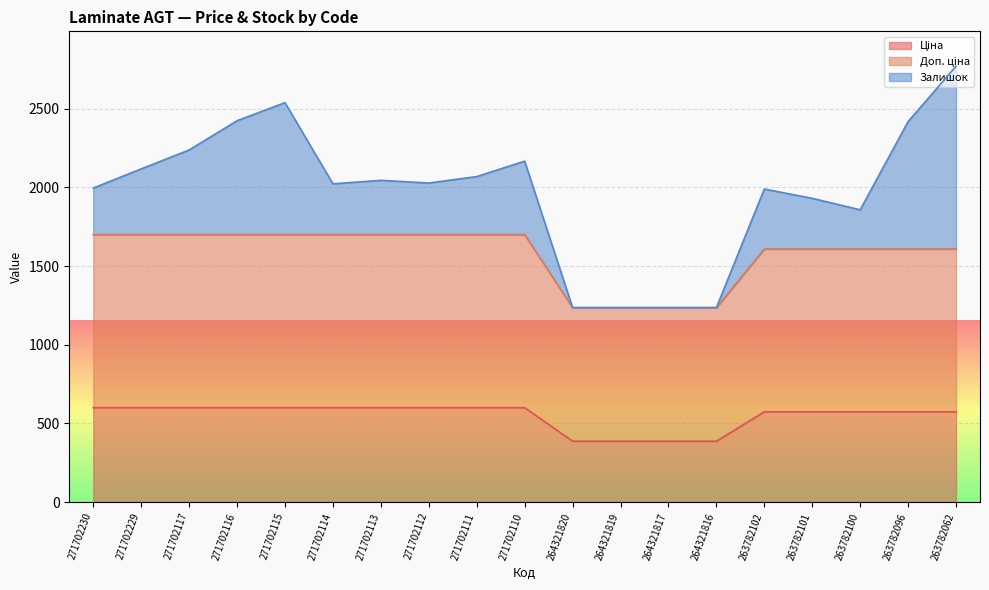

Is the value of Доп. ціна at 271702112 greater than the value of Ціна at 264321816?

Yes